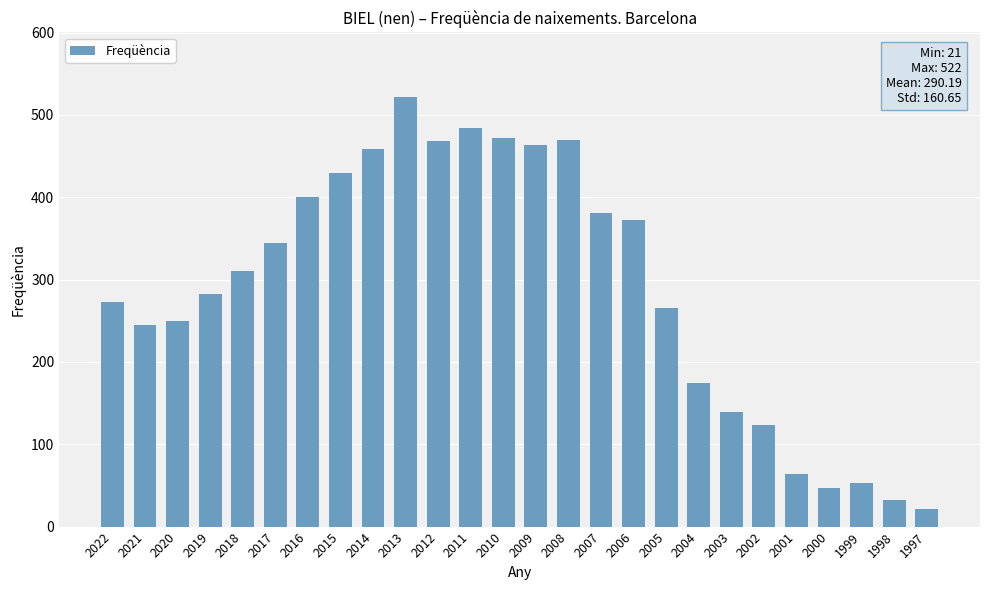

What is the difference between the values at 2008 and 2019?

187